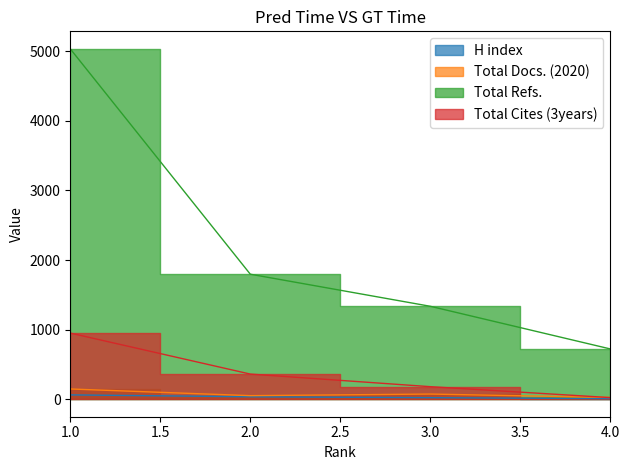

What is the difference between the maximum and minimum values in the Total Docs. (2020) series?

122